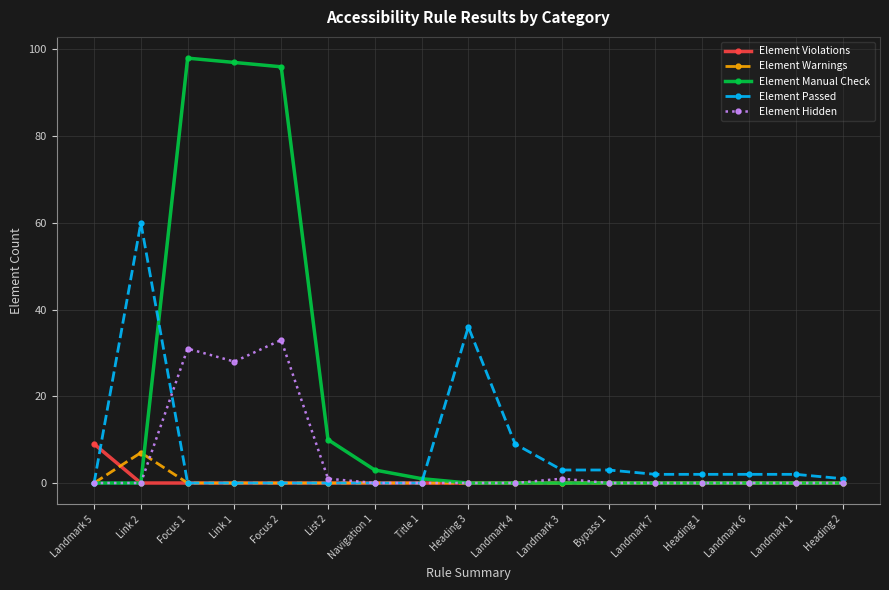

What is the spread (max minus min) of values at Landmark 3?

3